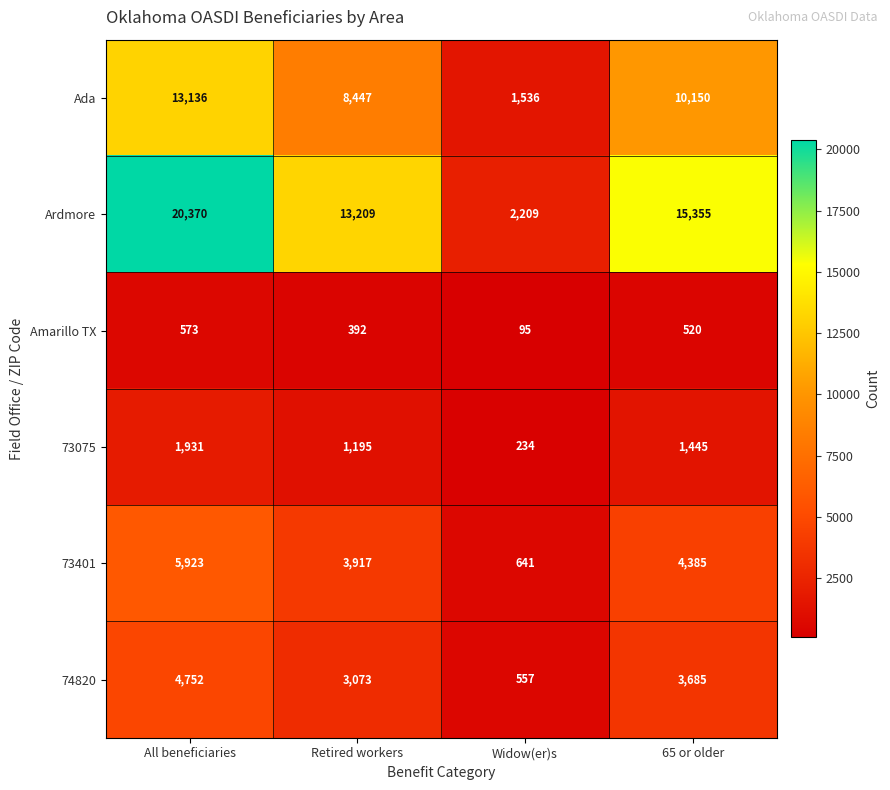

What is the spread (max minus min) of values at 65 or older?

14835